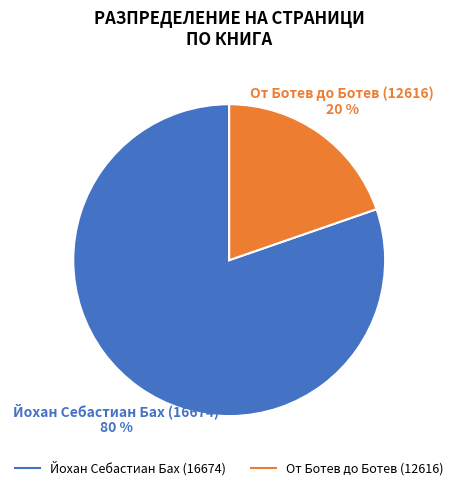

Is the sum of От Ботев до Ботев (12616) and Йохан Себастиан Бах (16674) greater than half?

Yes